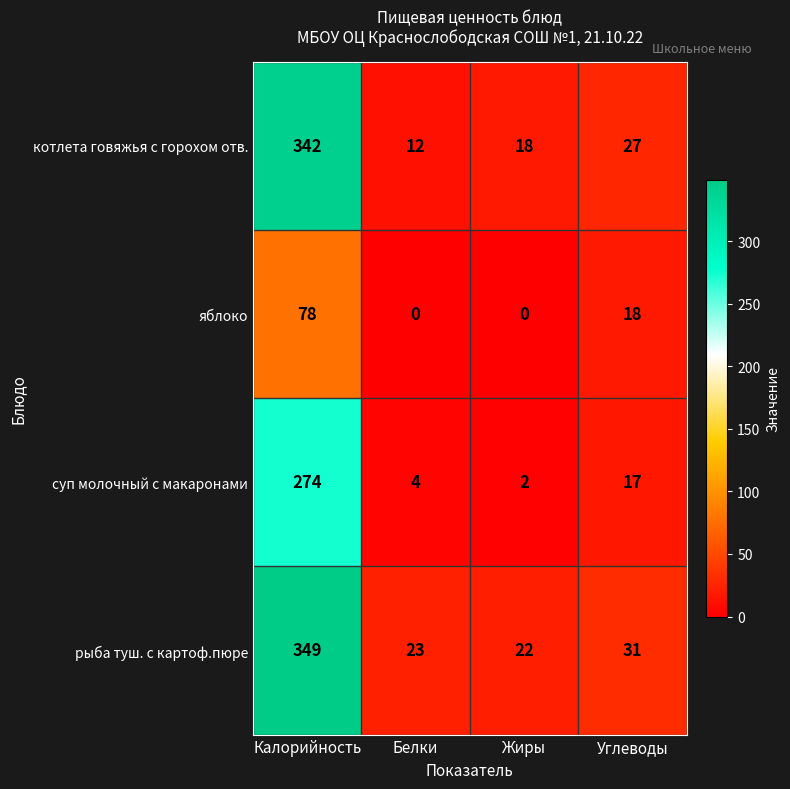

What is the difference between the maximum and second lowest values in the яблоко series?

78